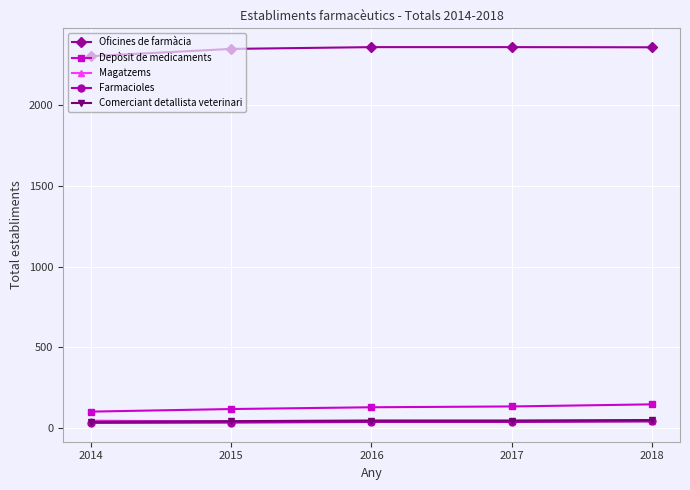

Count the Comerciant detallista veterinari values in the range 43 to 47.

3